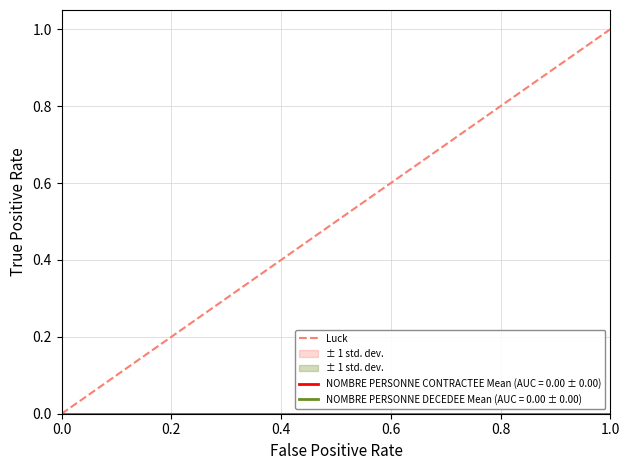

Reading left to right, what are all the values shown in this chart?

0	1